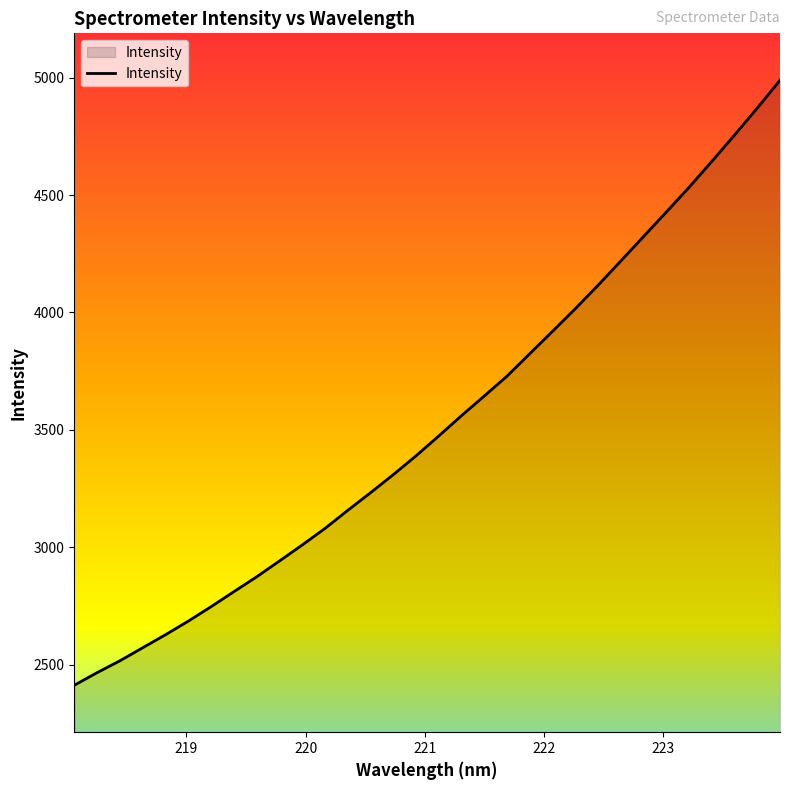

What is the greatest value displayed?

4988.8